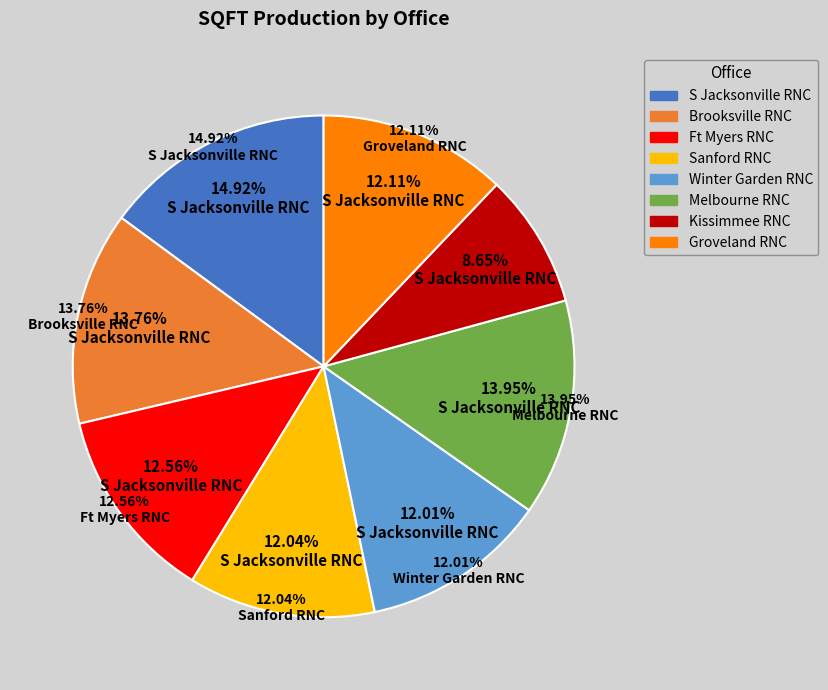

Which category has the smallest portion of the pie?

Kissimmee RNC